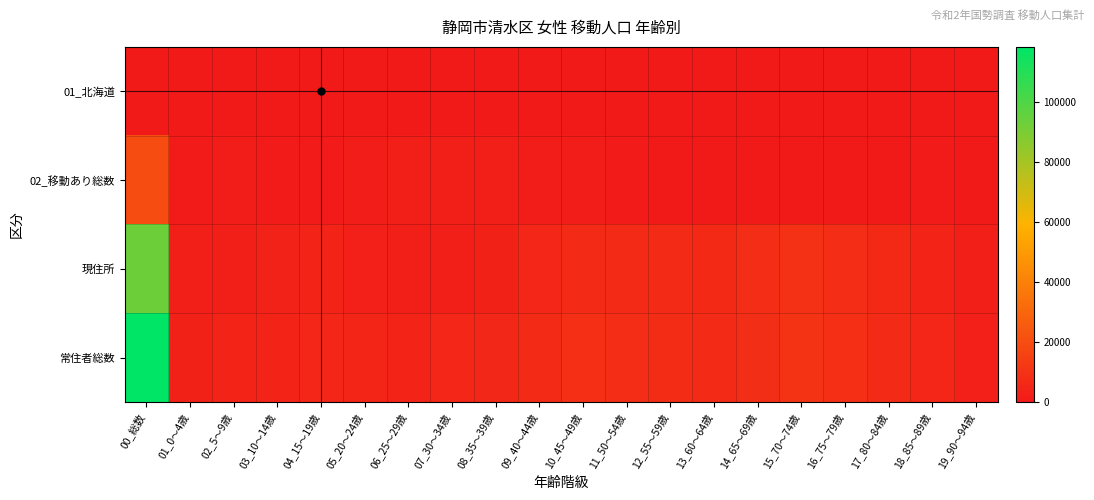

Rank the series at 12_55～59歳 from lowest to highest value.

01_北海道, 02_移動あり総数, 現住所, 常住者総数